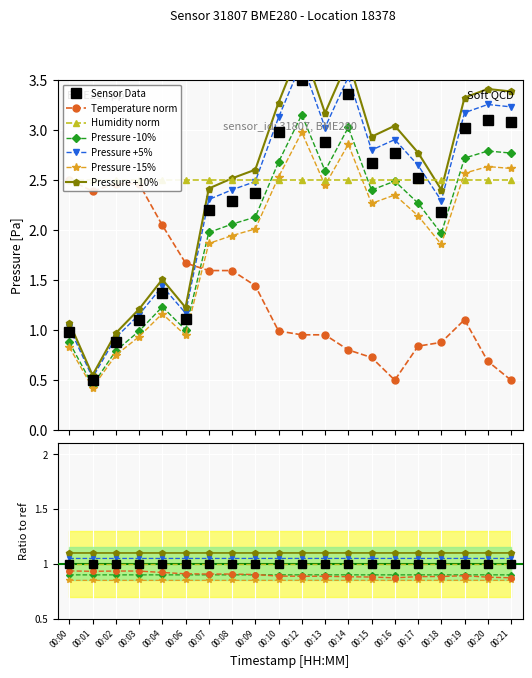

What is the minimum value for temperature?

0.5